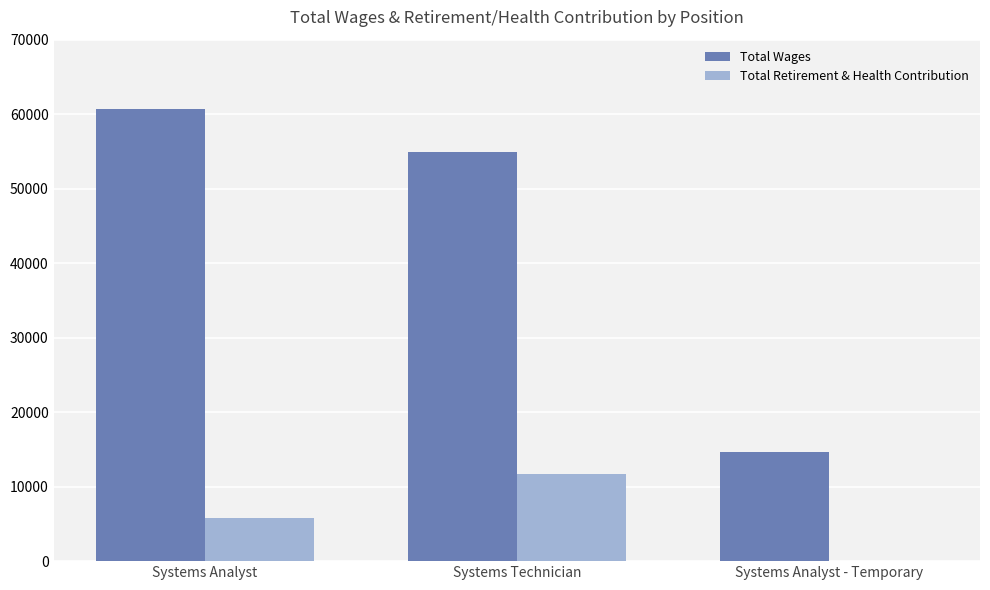

Which series has the largest total across all categories?

Total Wages